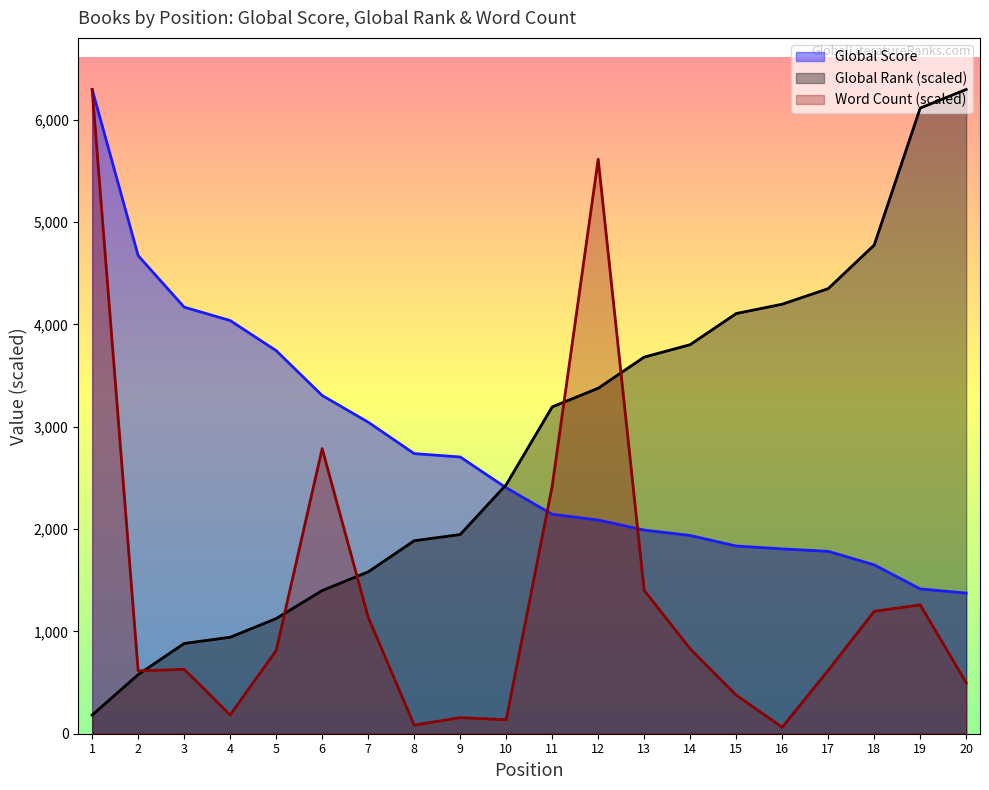

Where is Global Score nearest to the value 3834?

5